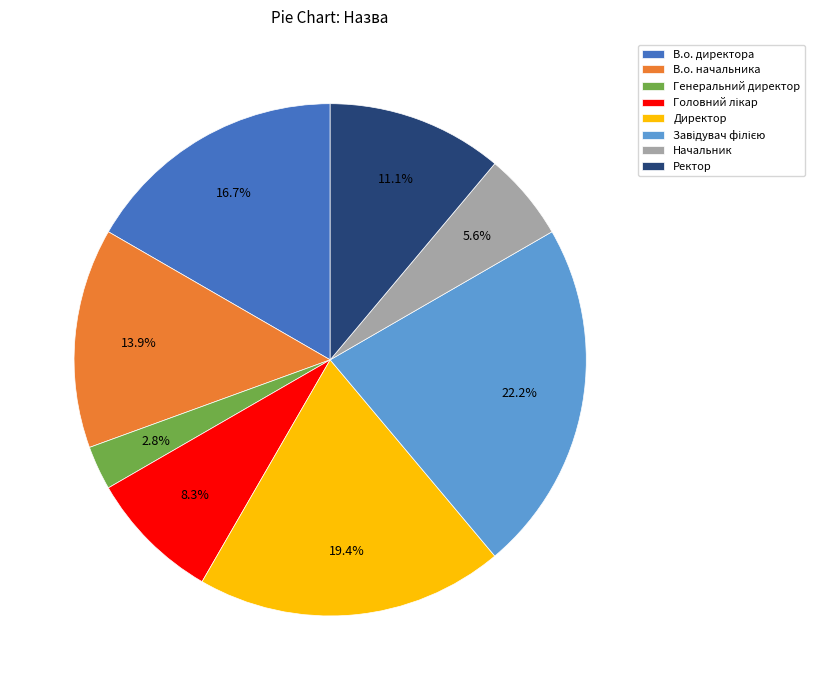

How many segments does this pie chart have?

8